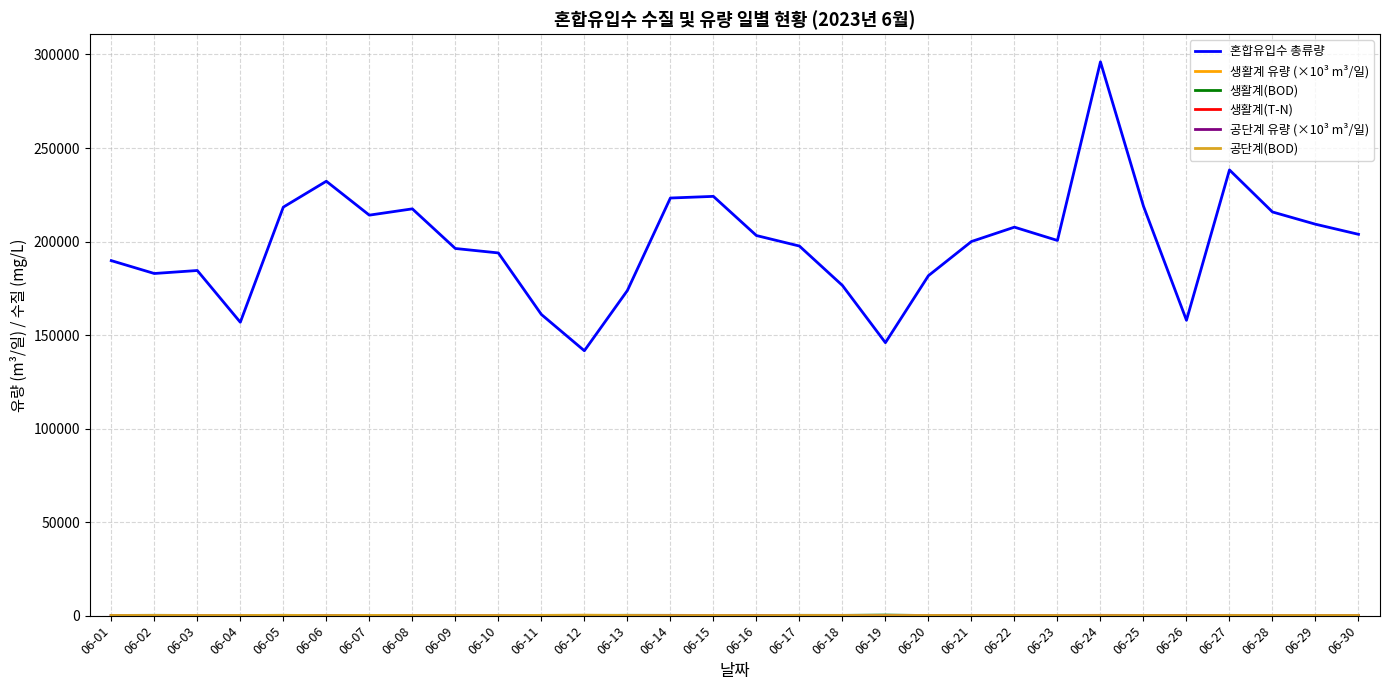

Which series changed the most between 06-18 and 06-29?

혼합유입수 총류량